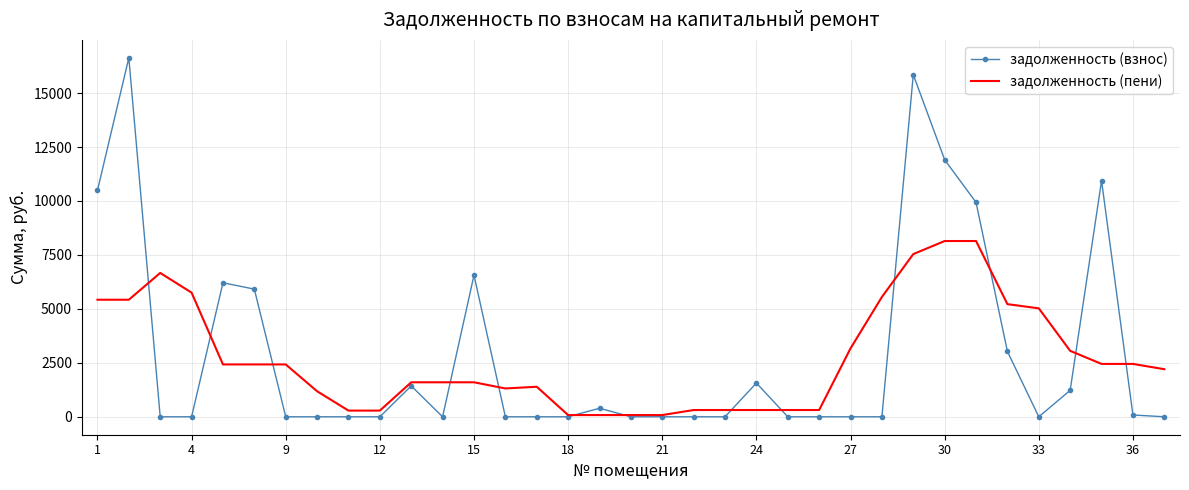

What is the greatest value displayed?

16633.4